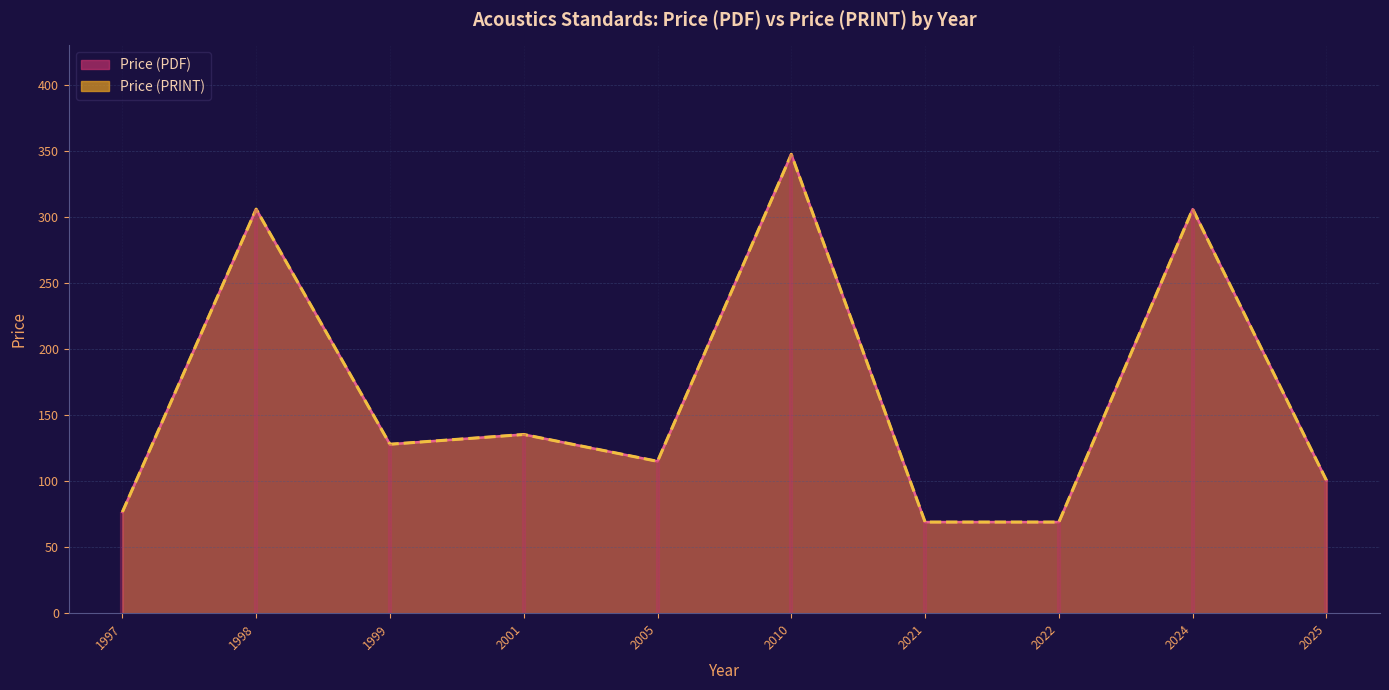

True or false: Price (PRINT) and Price (PDF) intersect in this chart.

False